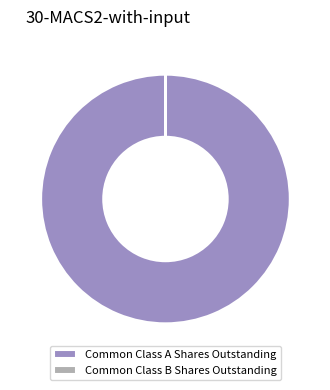

True or false: Common Class A Shares Outstanding accounts for 90% of the total.

False